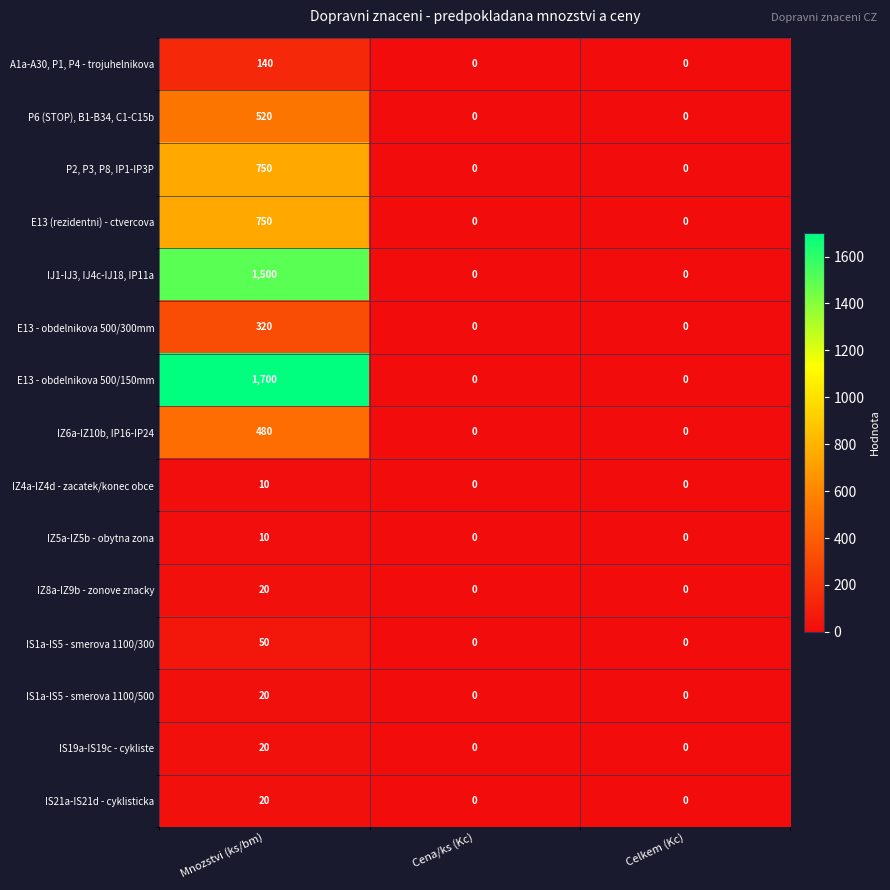

Which series has the largest range (max minus min)?

E13 - obdelnikova 500/150mm